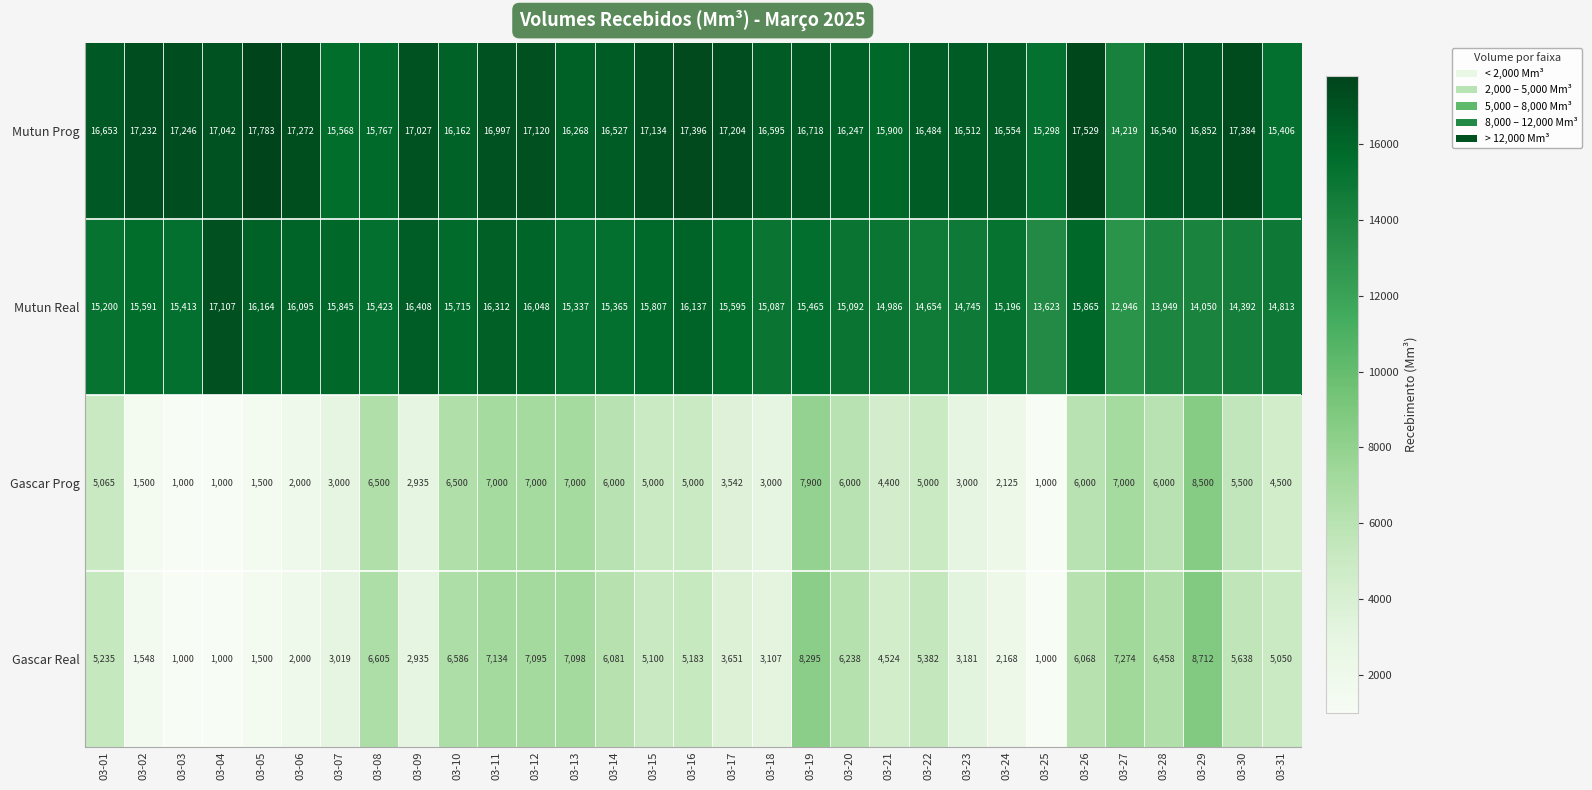

What is the difference between the second highest and second lowest values in the Mutun Real series?

2785